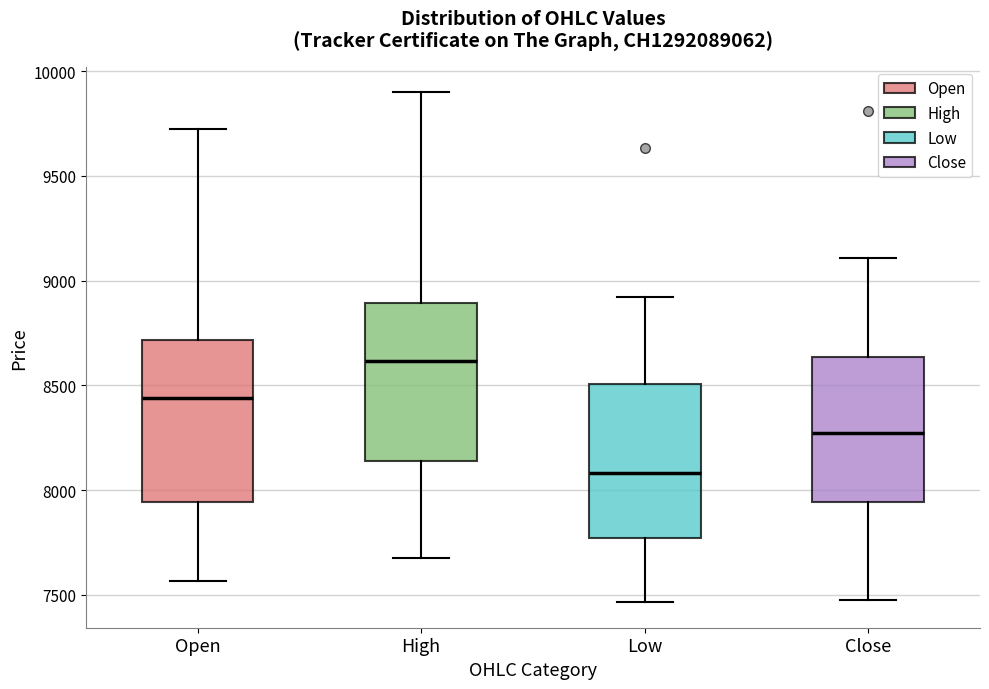

Reading left to right, transcribe this box plot: for each box, give where its median line is, the range the box spans, and where its two whiskers end, as read against the y-axis. The values are not printed on the chart, so give them approximately, as read against the axis.

Open: median 8450, box 7950 to 8700, whiskers 7550 to 9750
High: median 8600, box 8150 to 8900, whiskers 7700 to 9900
Low: median 8100, box 7750 to 8500, whiskers 7450 to 8900
Close: median 8250, box 7950 to 8650, whiskers 7500 to 9100